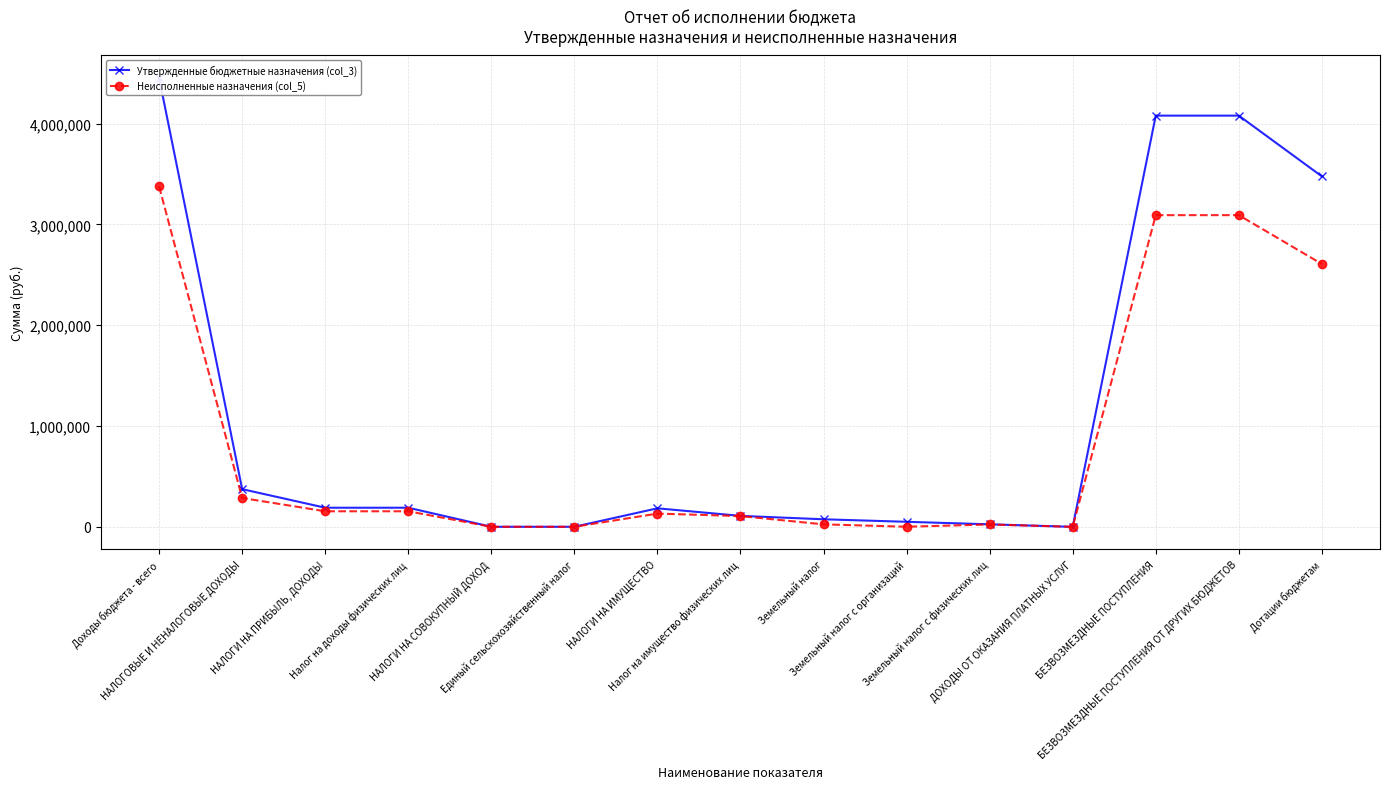

True or false: Утвержденные бюджетные назначения (col_3) and Неисполненные назначения (col_5) cross at least once.

False